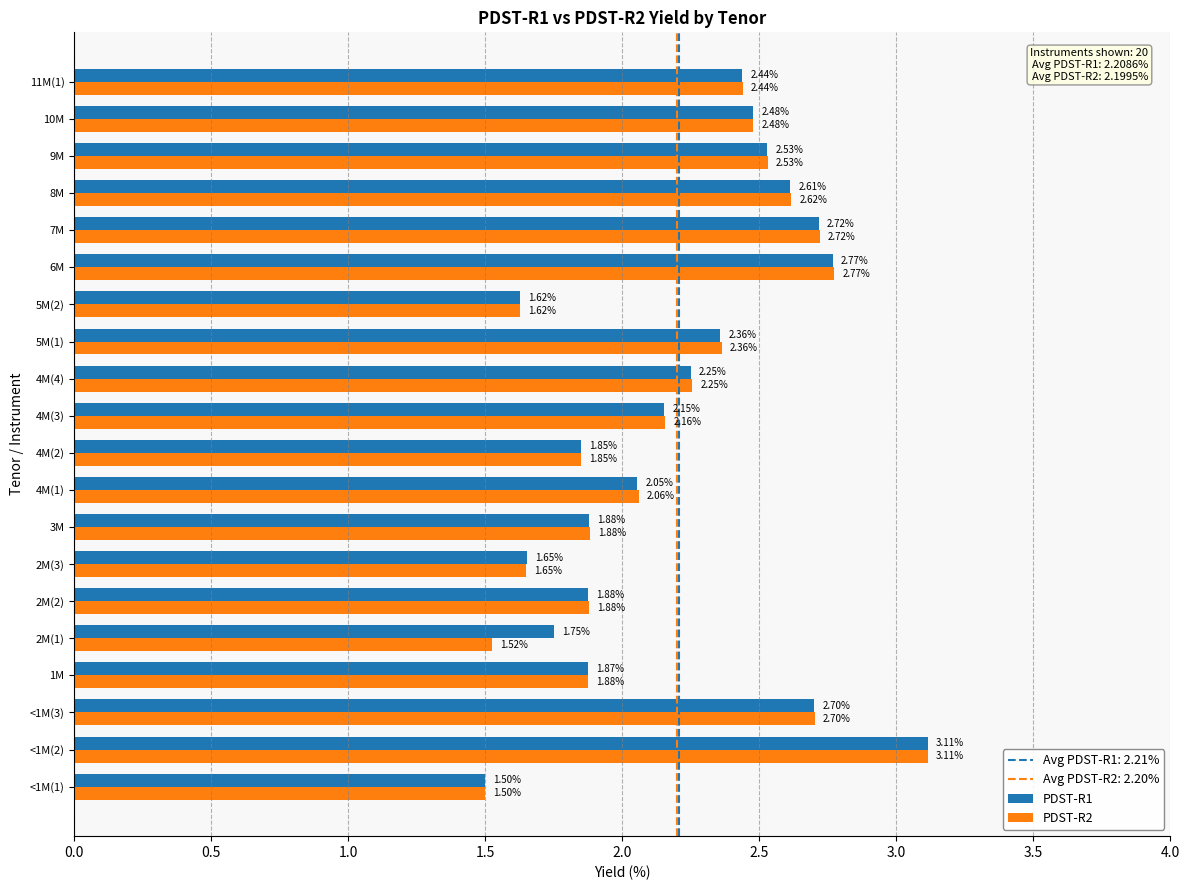

At which category is the sum across all series the highest?

<1M(2)